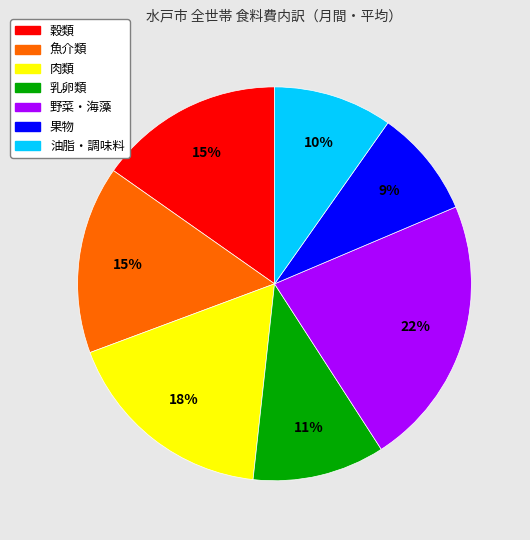

To the nearest percent, what percentage of the pie is 野菜・海藻?

22%